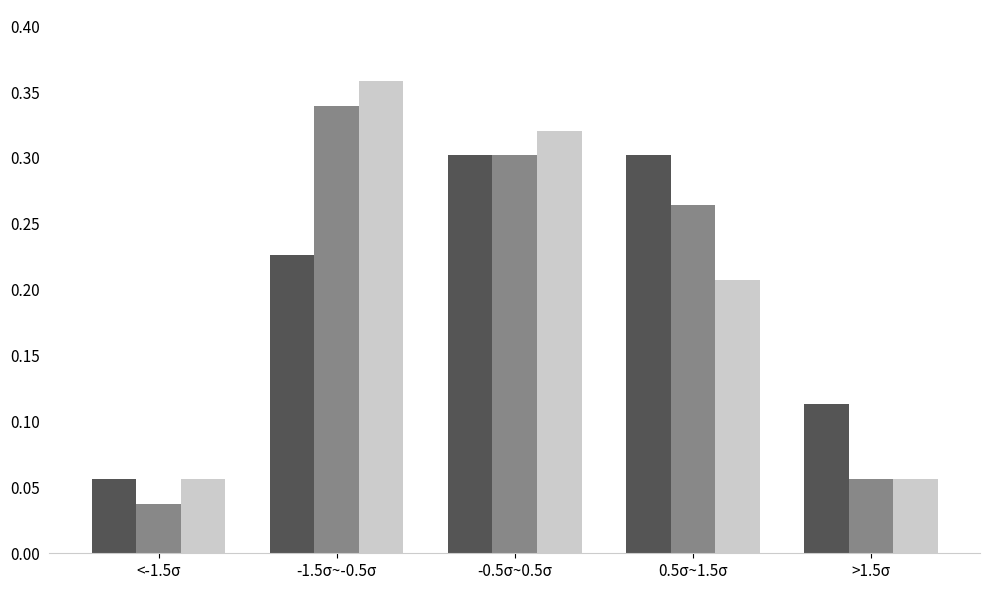

Which category has the highest value across all series?

-1.5σ~-0.5σ